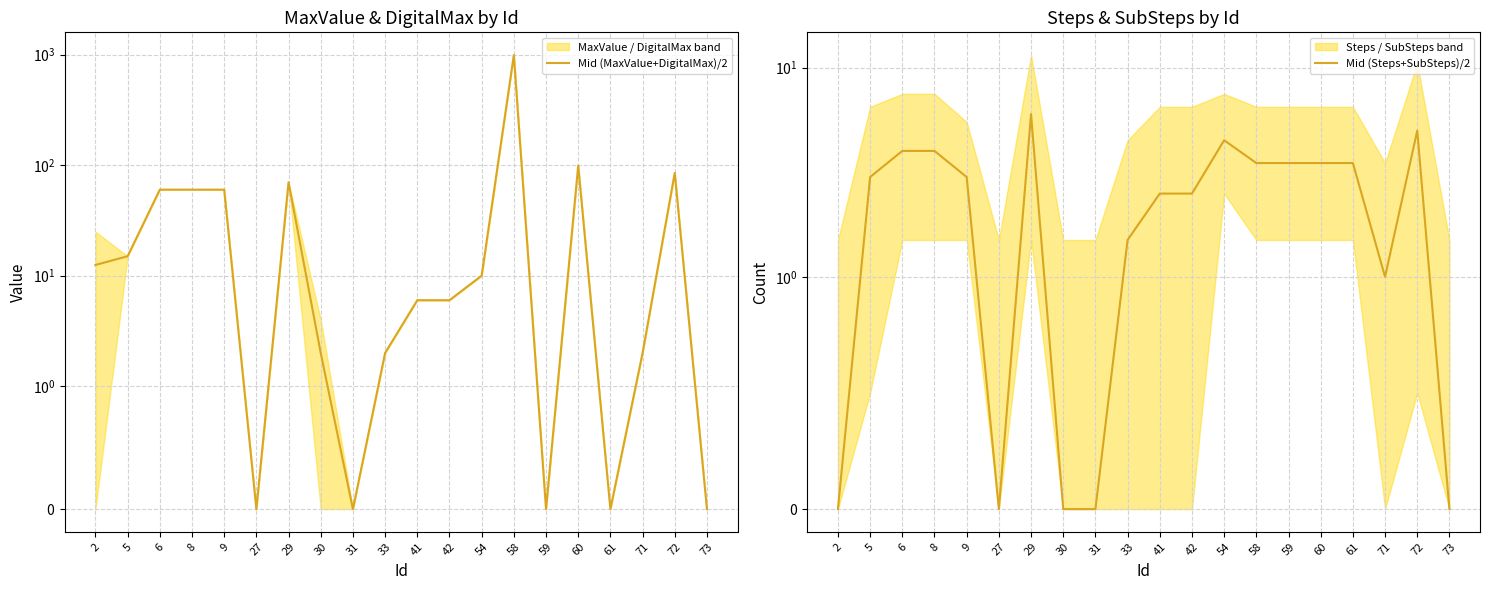

True or false: Mid (MaxValue+DigitalMax)/2 and Mid (Steps+SubSteps)/2 cross at least once.

True